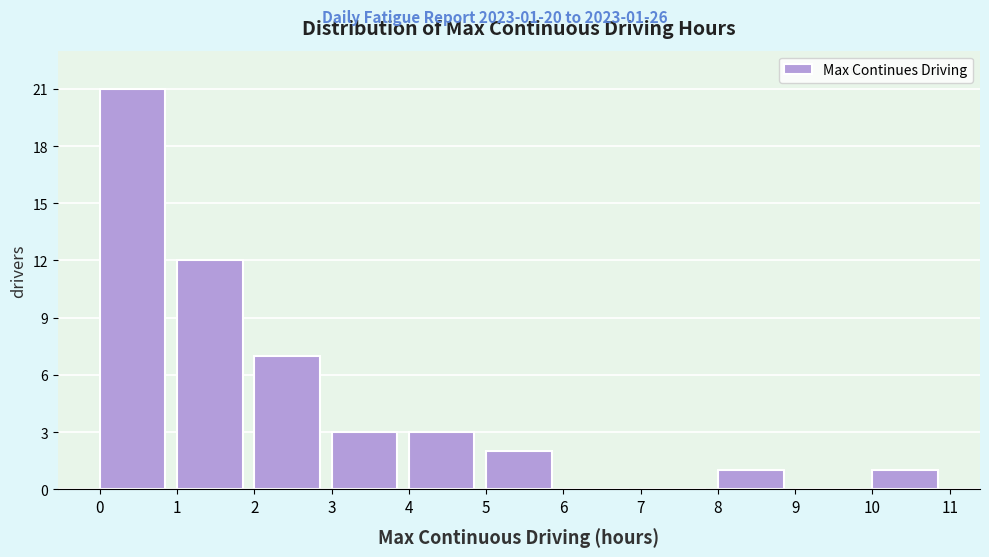

Over which range of the x-axis is the bar tallest?

0 to 1